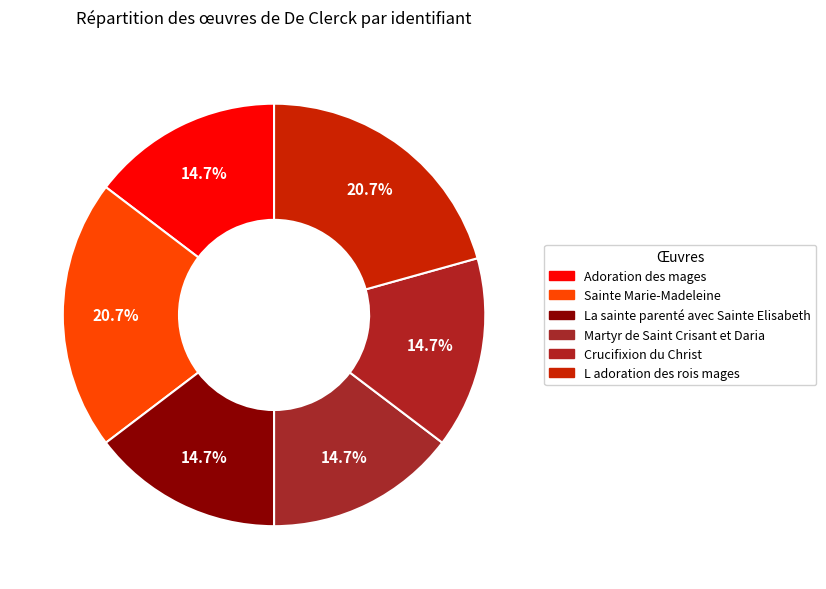

Is there a majority slice in this chart?

No